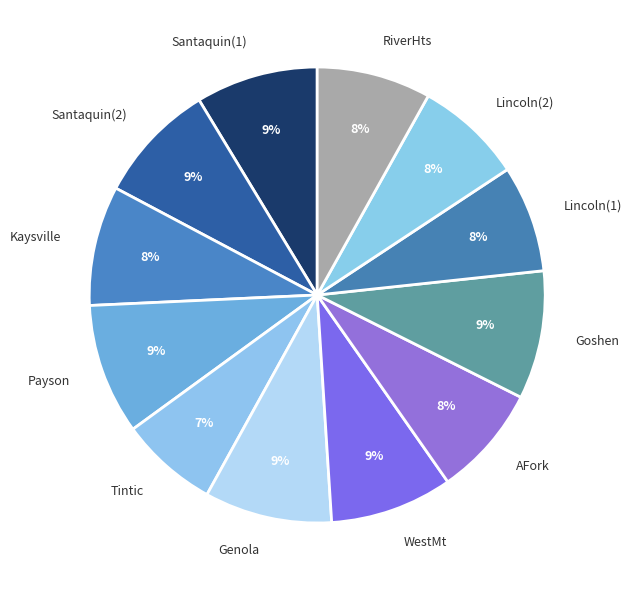

Do AFork and Payson together represent more than half of the pie?

No